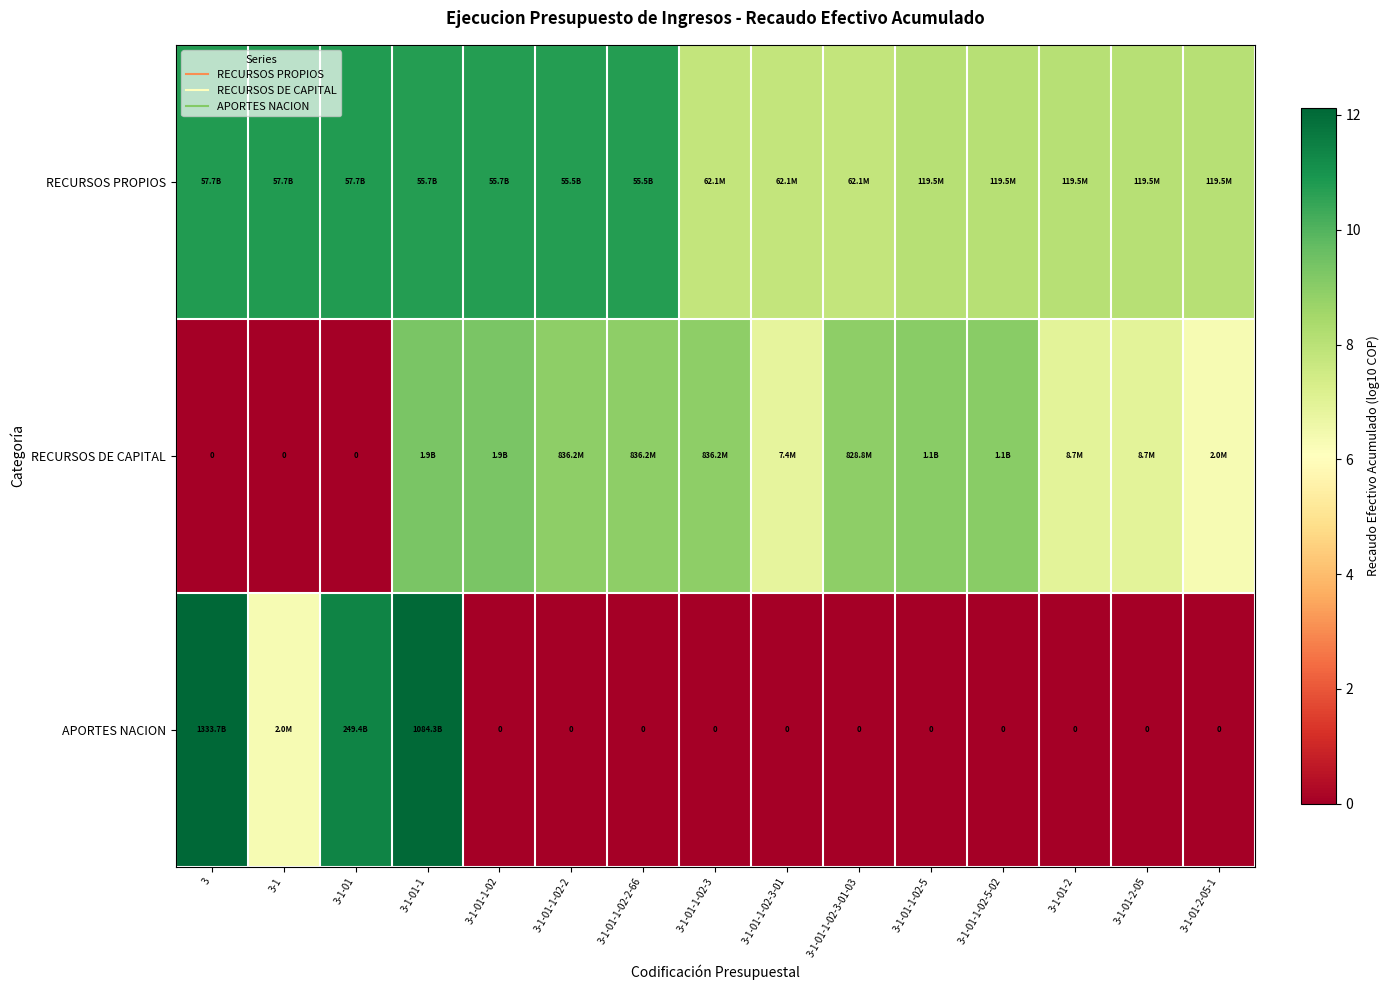

Which category has the highest value in the RECURSOS DE CAPITAL series?

3-1-01-1